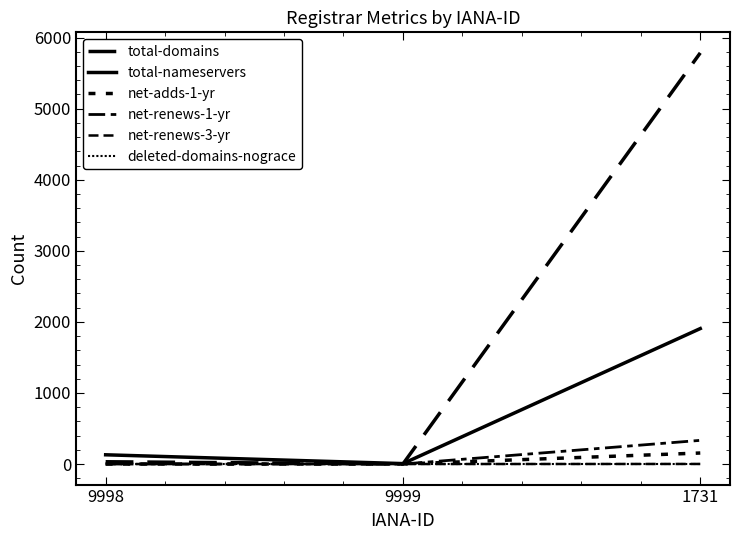

The net-adds-1-yr series shows 155 at 1731. True or false?

True